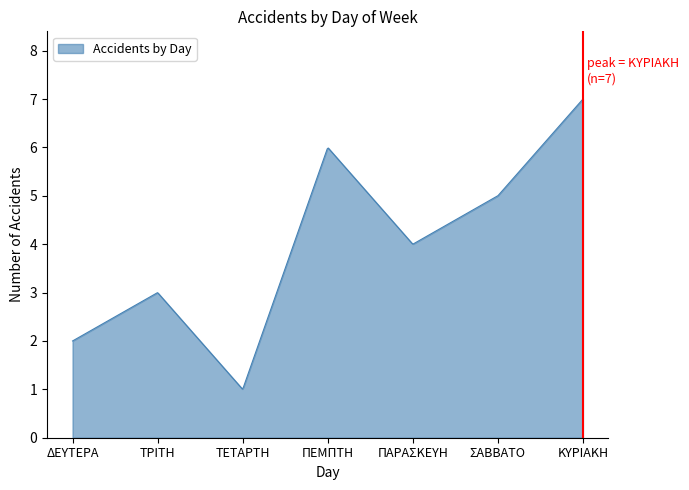

What is the maximum value shown in the chart?

7.0